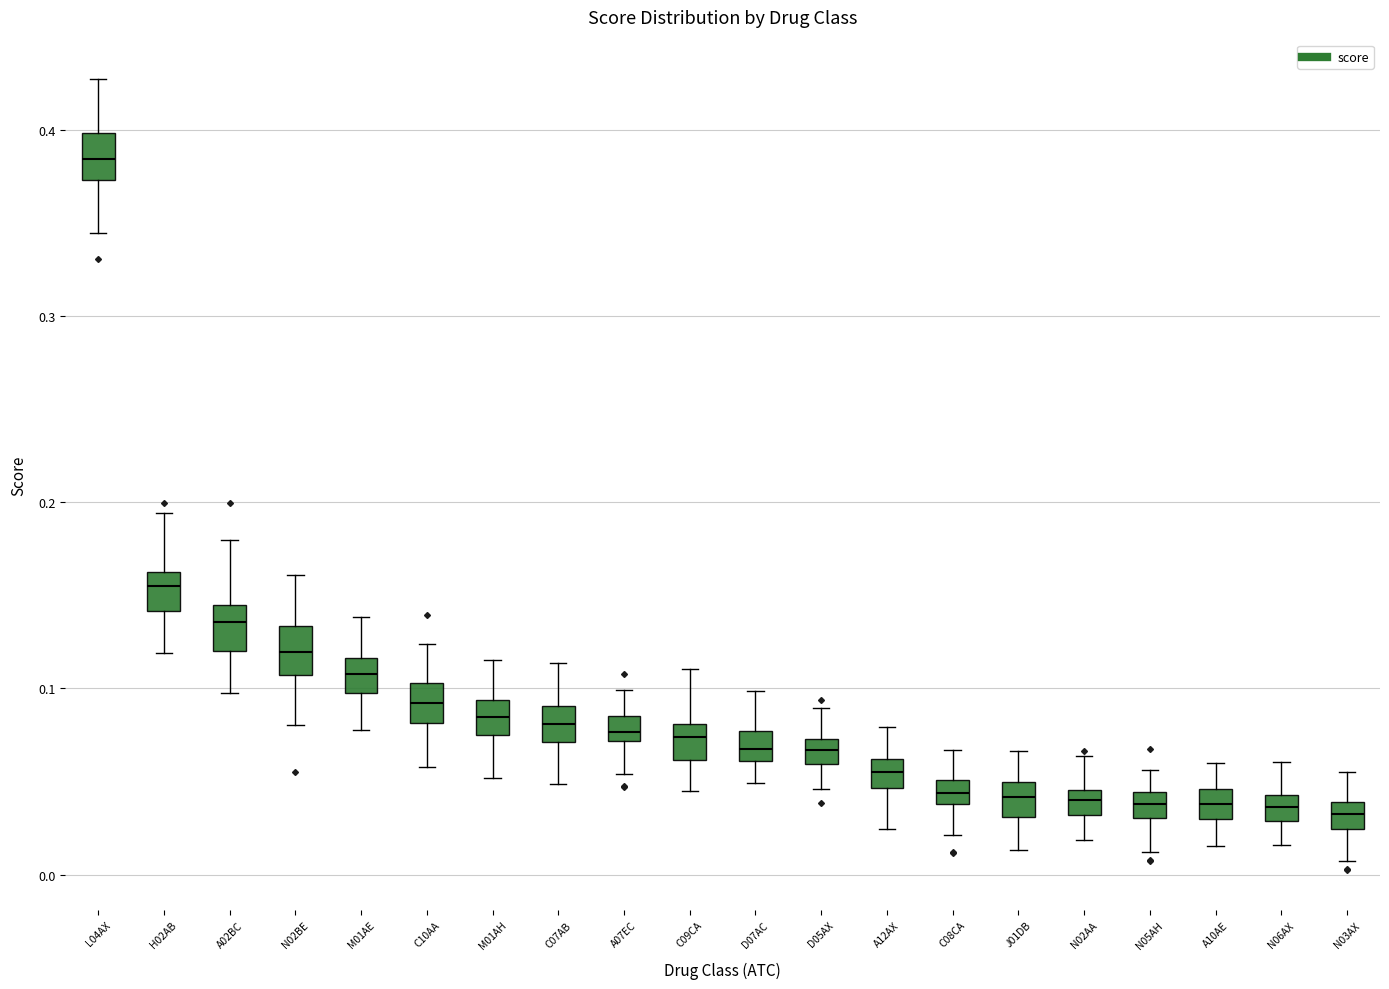

Where is the upper edge of the box for A12AX on the y-axis? The values are not printed on the chart, so give them approximately, as read against the axis.

0.06